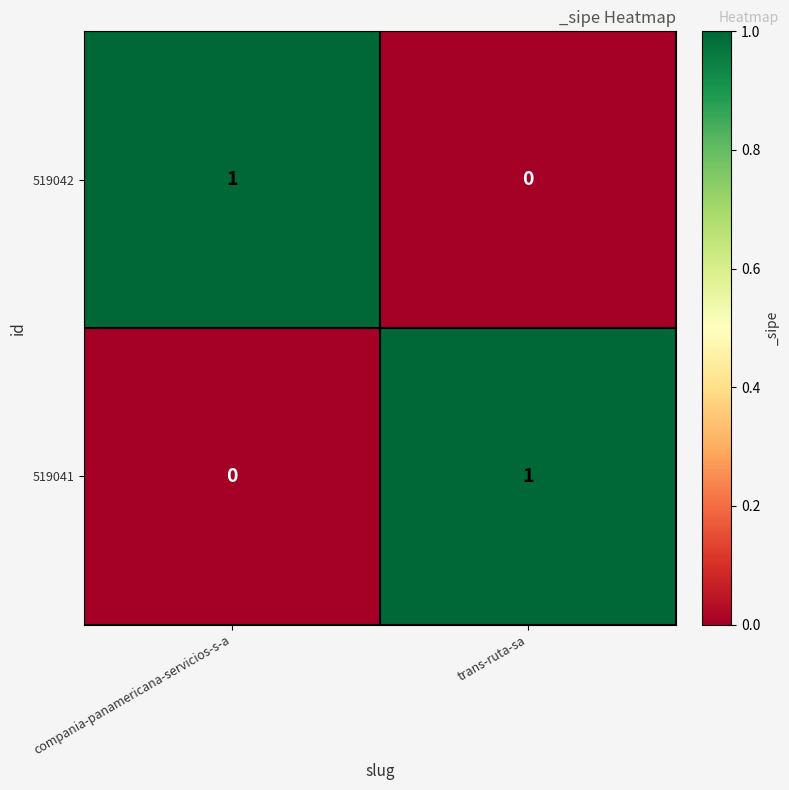

Reading right to left, list all the values displayed in this chart.

519042: trans-ruta-sa=0	compania-panamericana-servicios-s-a=1
519041: trans-ruta-sa=1	compania-panamericana-servicios-s-a=0